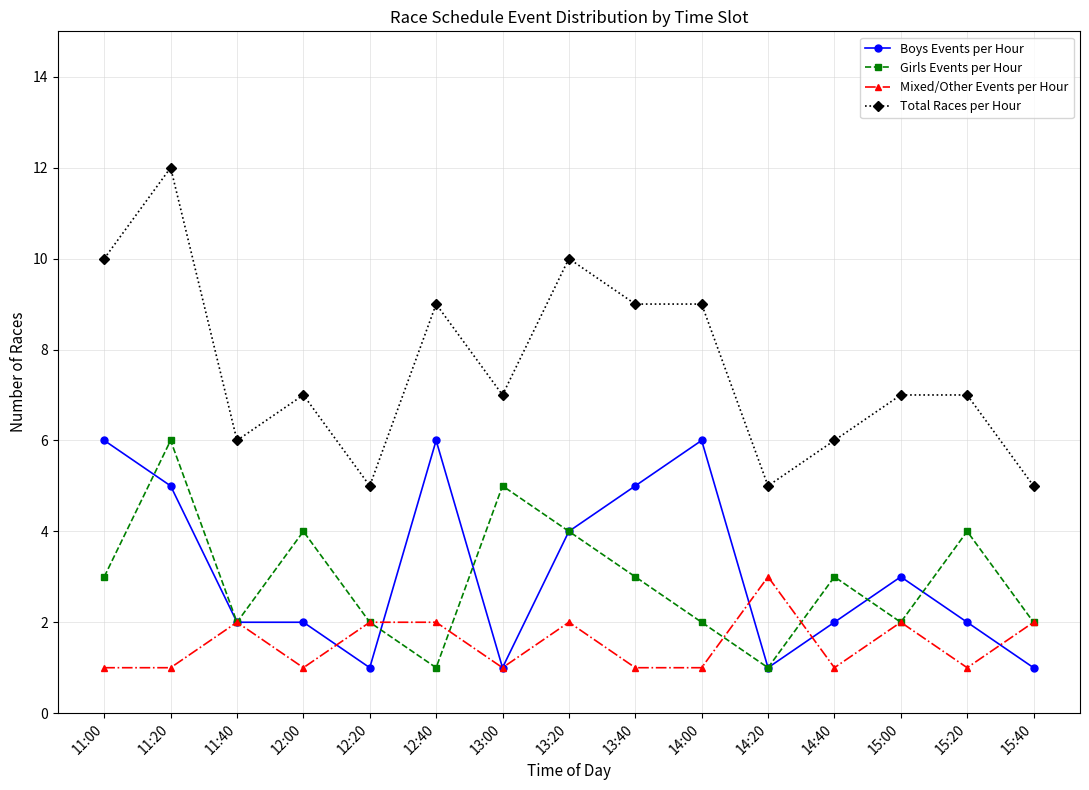

What value does the Total Races per Hour series have at 13:20?

10